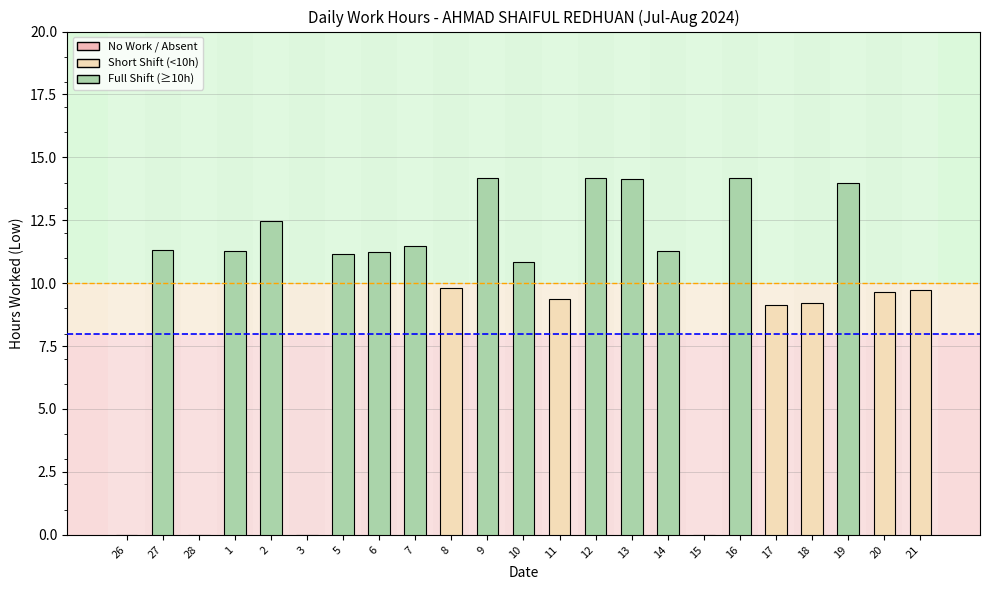

What is the greatest value displayed?

14.2